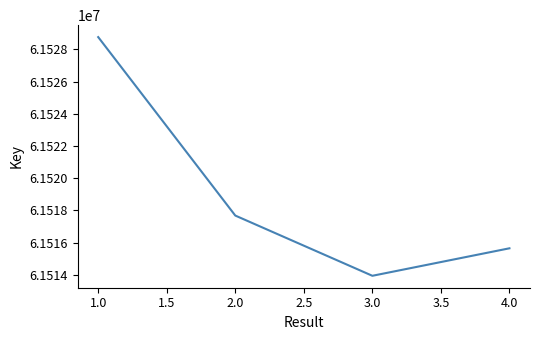

What value does the data have at 4.0?

61515655